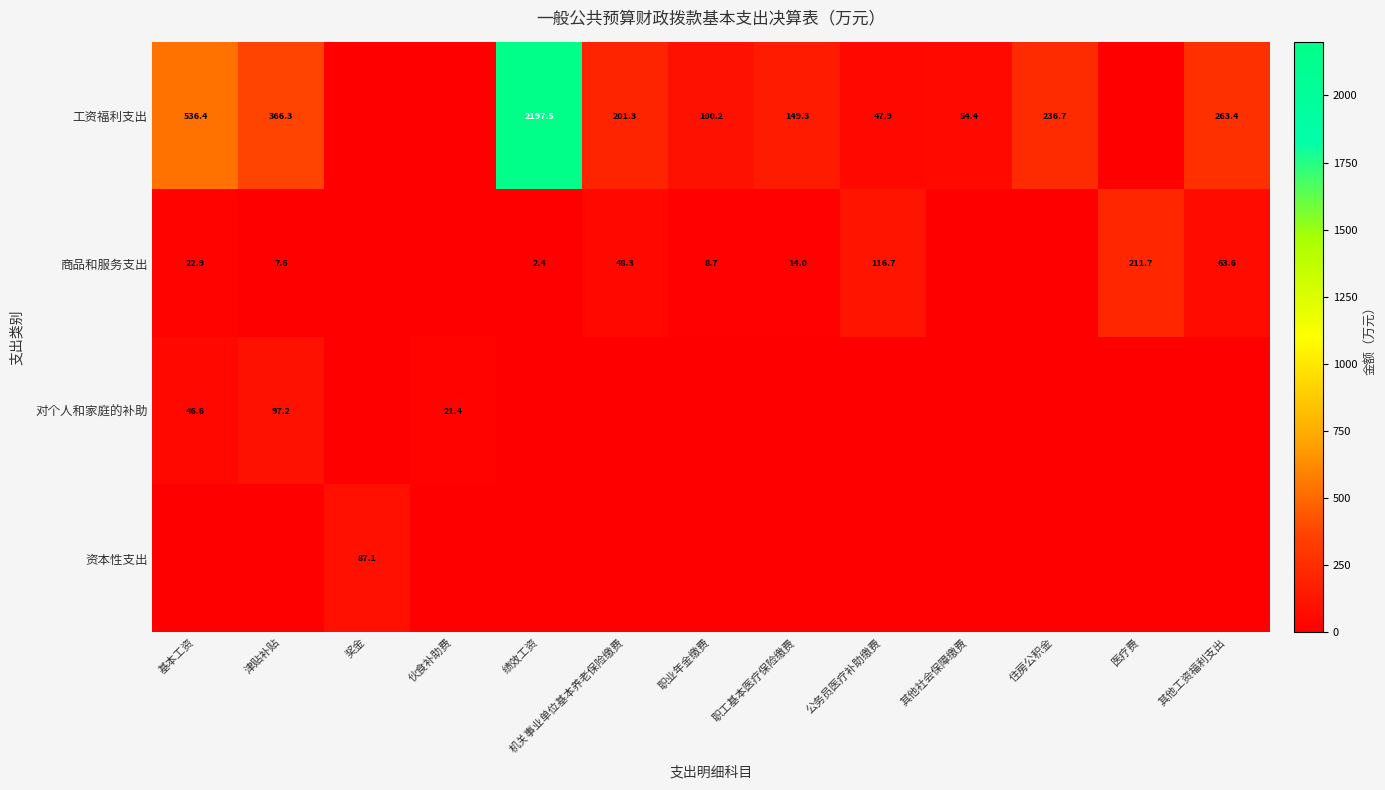

What is the sum of the 工资福利支出 values at 基本工资 and 其他社会保障缴费?

590.8